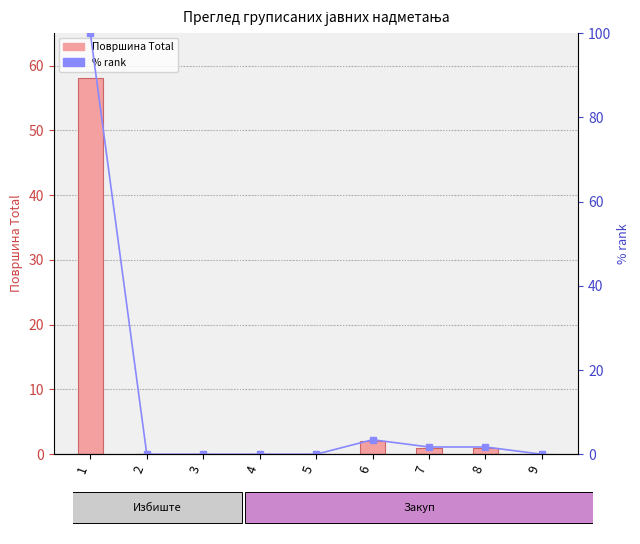

Which category has the highest value across all series?

1